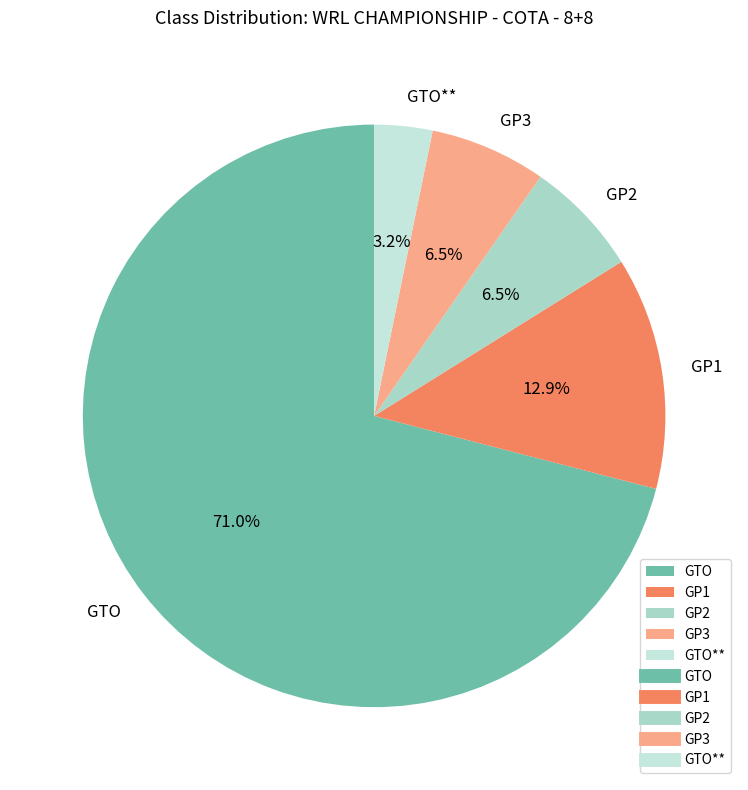

What is the ratio of the value at GTO** to the value at GP2?

0.5